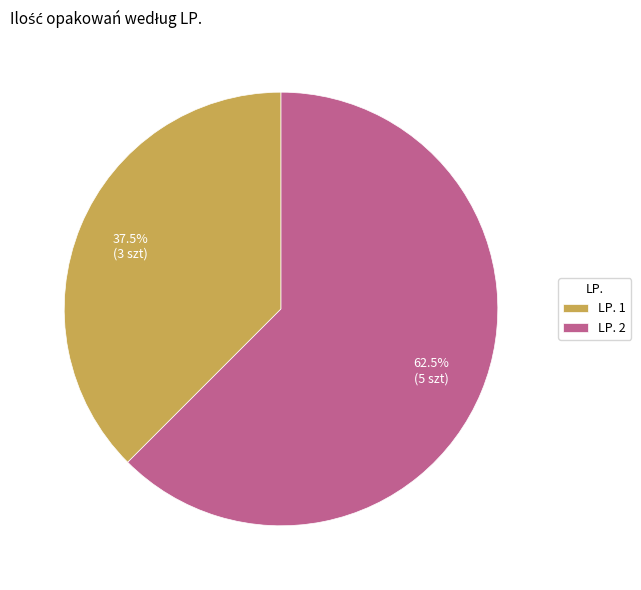

Which slice represents more than half of the pie?

LP. 2